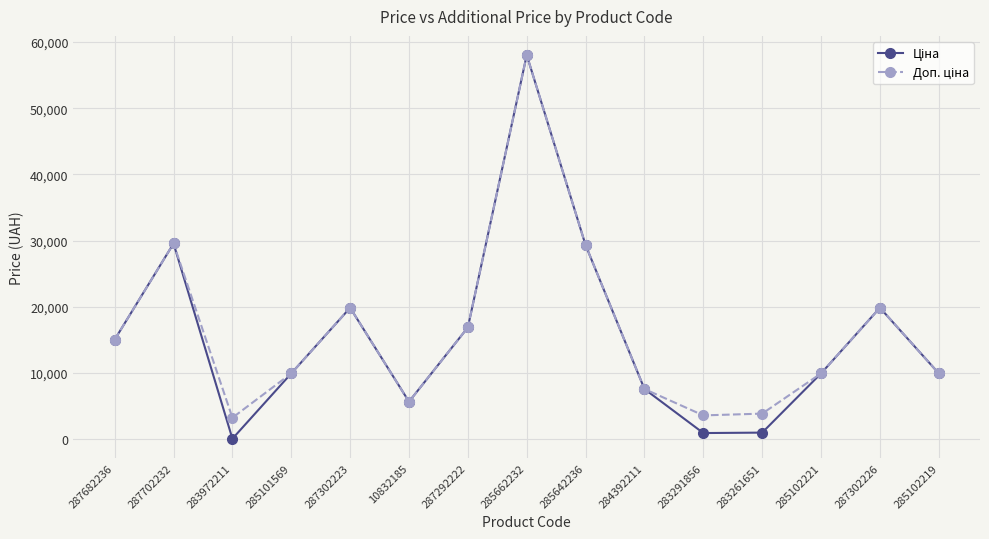

What is the greatest value displayed?

58037.0